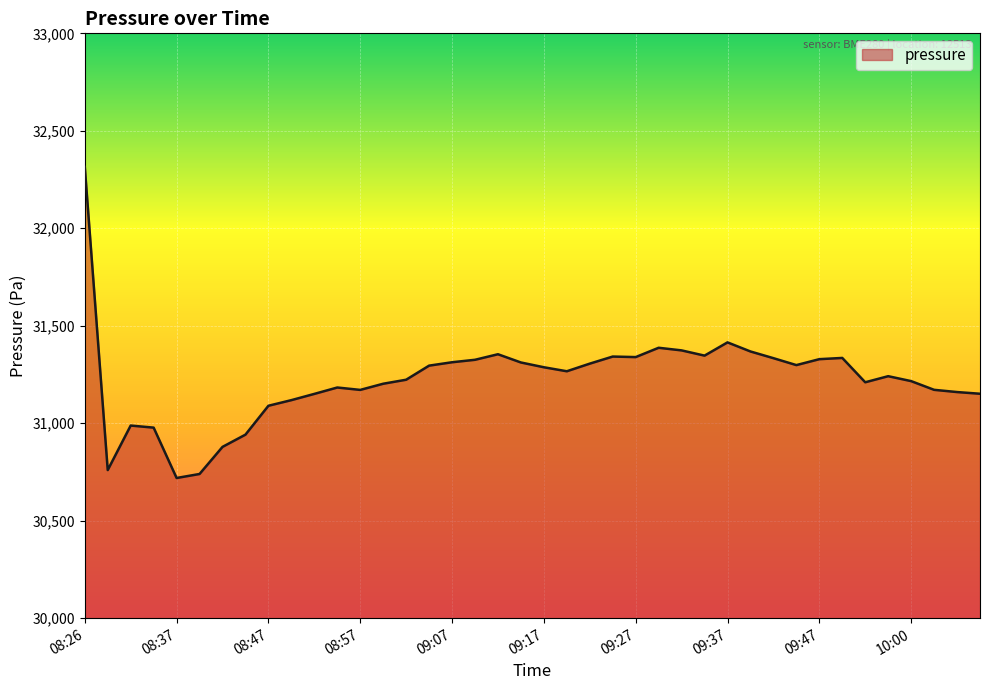

How many lines are shown in the chart?

1